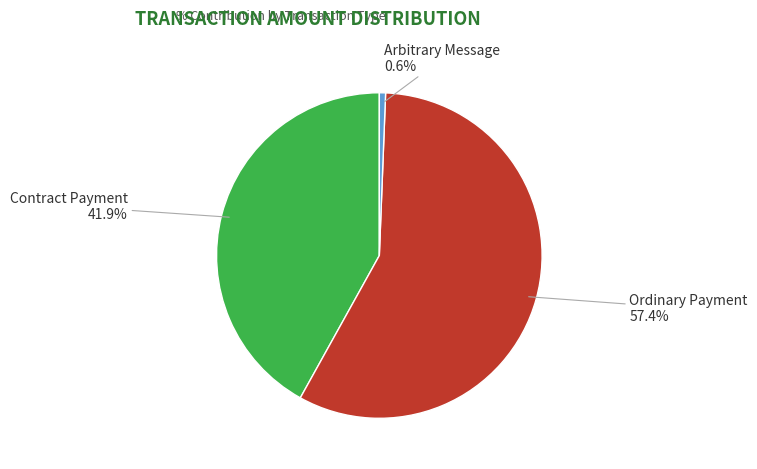

True or false: Ordinary Payment accounts for 46% of the total.

False